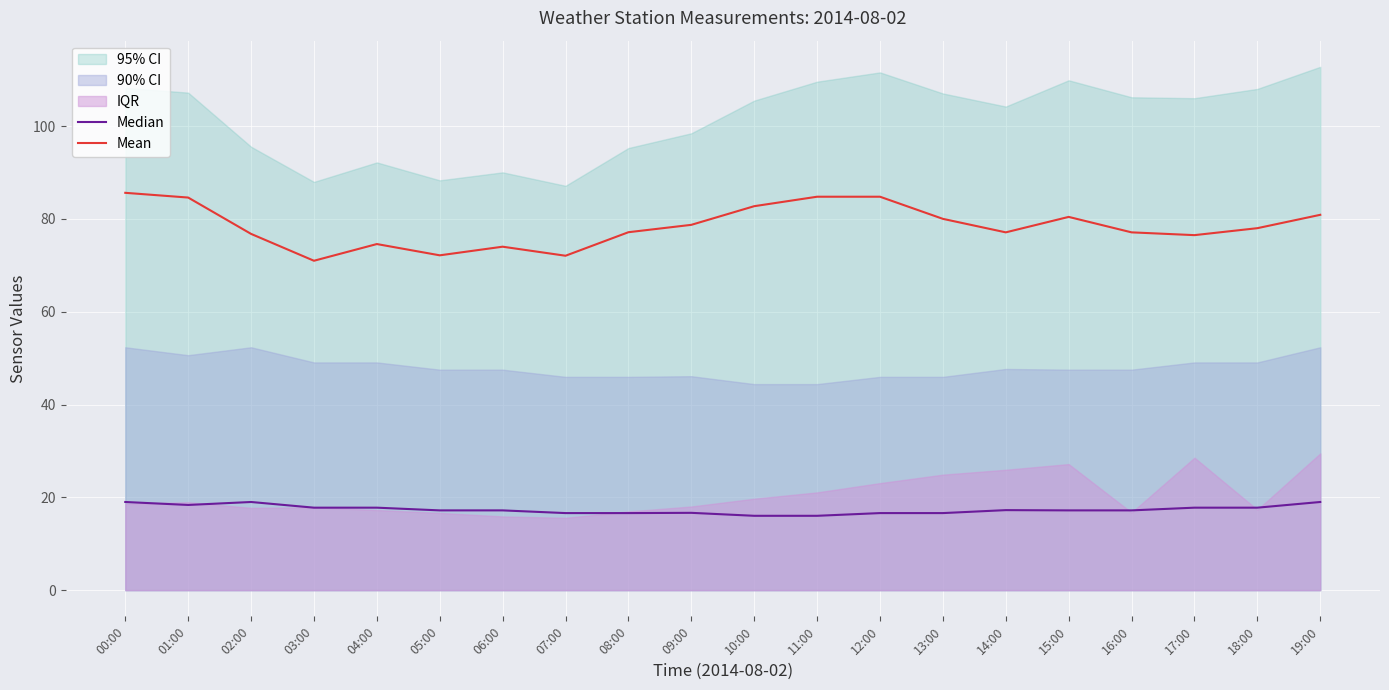

At how many categories does at least one series exceed 43?

20